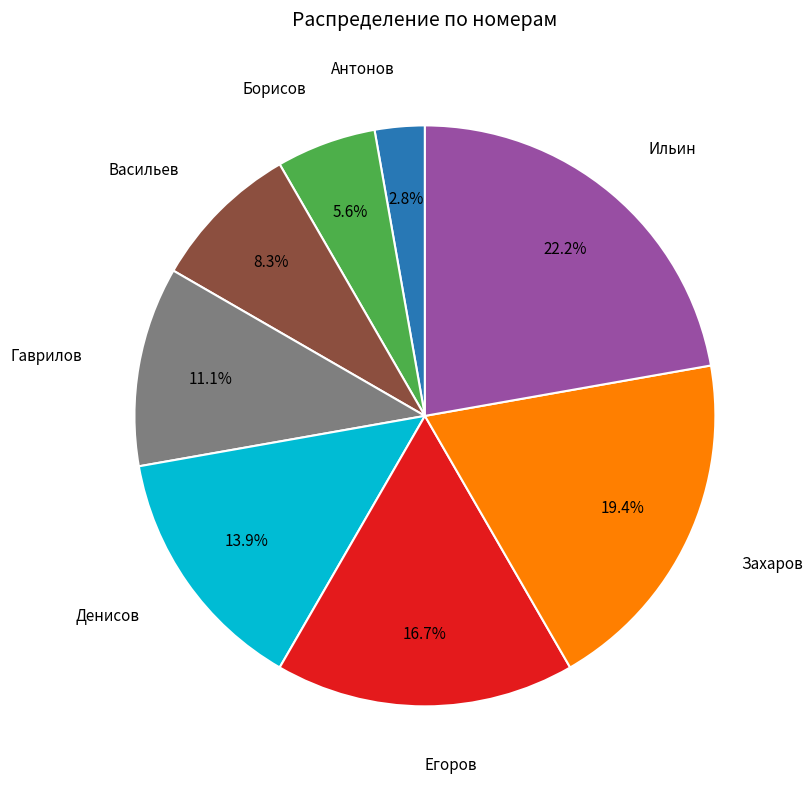

Count the number of slices in the pie.

8